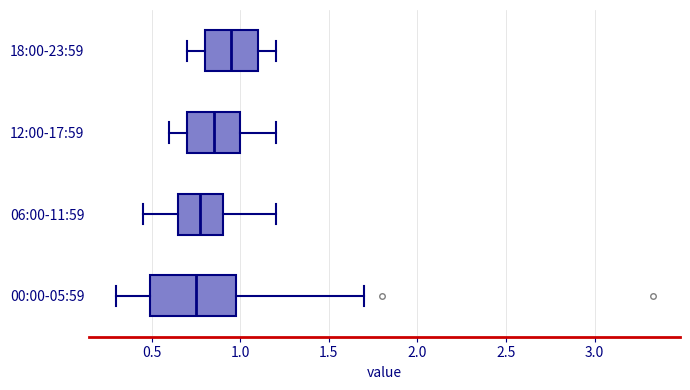

Reading bottom to top, read every box against the x-axis: the position of its median line, the range the box covers, and the ends of its whiskers. The values are not printed on the chart, so give them approximately, as read against the axis.

00:00-05:59: median 0.75, box 0.50 to 1.00, whiskers 0.30 to 1.70
06:00-11:59: median 0.80, box 0.65 to 0.90, whiskers 0.45 to 1.20
12:00-17:59: median 0.85, box 0.70 to 1.00, whiskers 0.60 to 1.20
18:00-23:59: median 0.95, box 0.80 to 1.10, whiskers 0.70 to 1.20